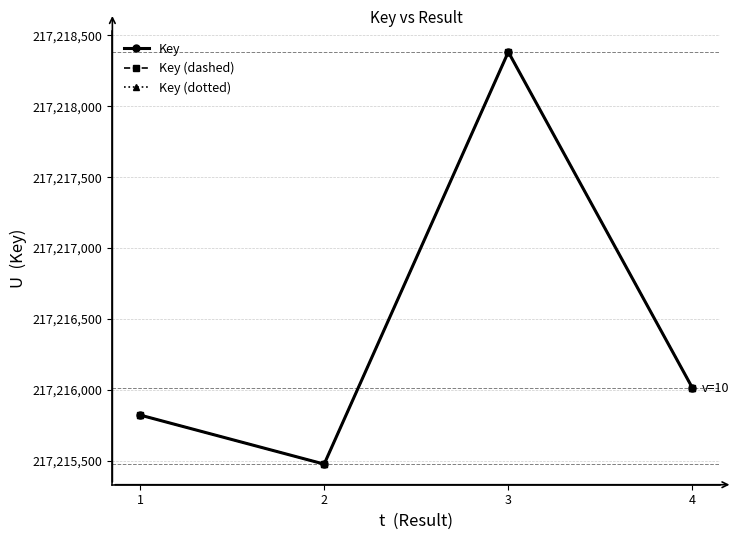

What is the difference between the maximum and minimum values in the Key (dashed) series?

2906